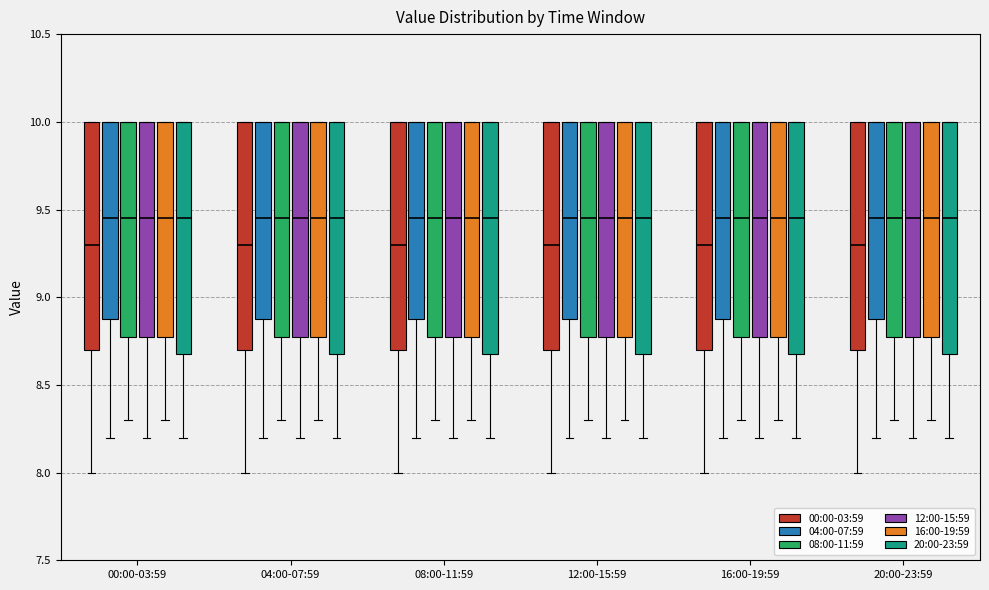

Where does the lower whisker of the box for 16:00-19:59 (12:00-15:59) end on the y-axis? The values are not printed on the chart, so give them approximately, as read against the axis.

8.20